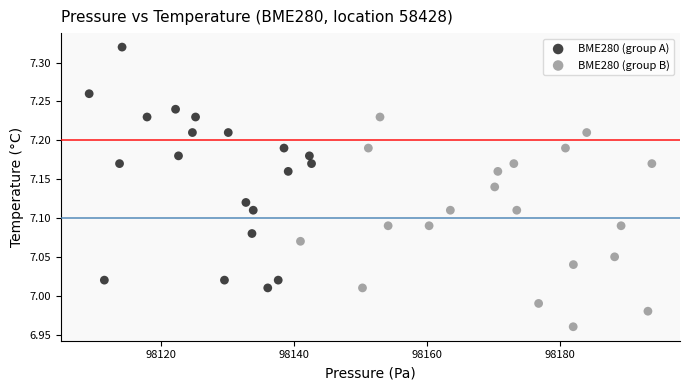

Which series reaches the maximum Y coordinate?

BME280 (group A)